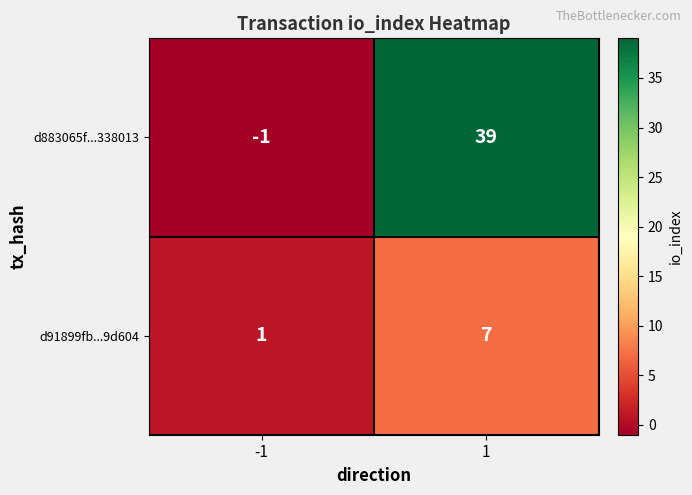

What is the sum of all d883065f...338013 values?

38